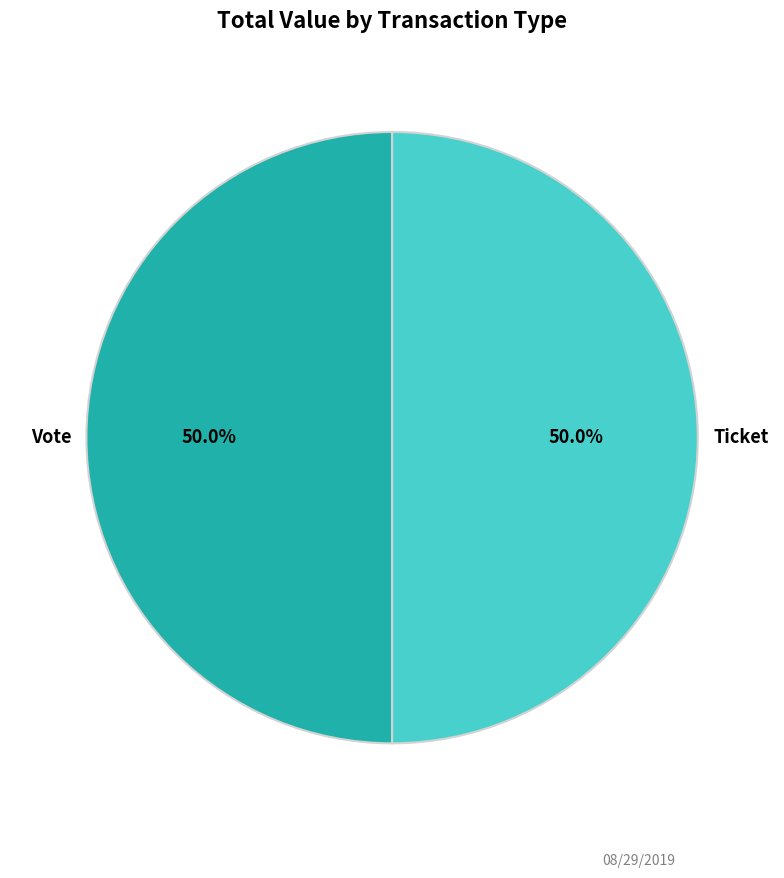

Combined, what portion of the pie is Ticket and Vote?

100.0%